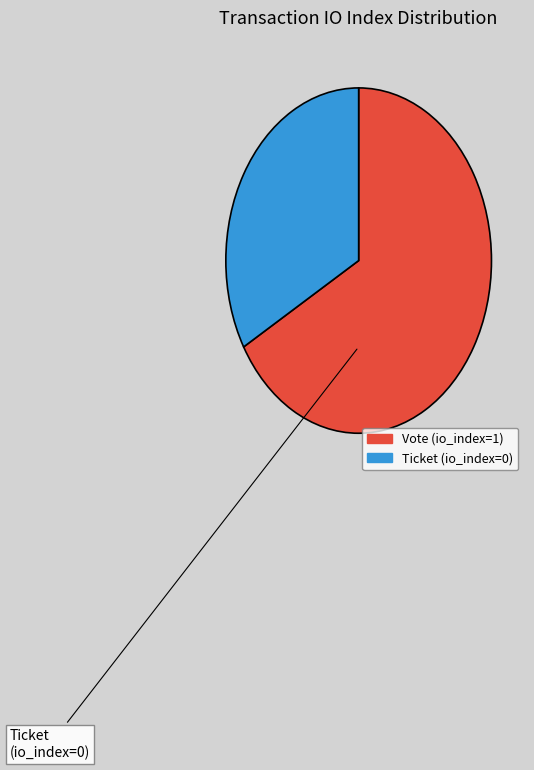

Between Ticket (io_index=0) and Vote (io_index=1), which is larger?

Vote (io_index=1)